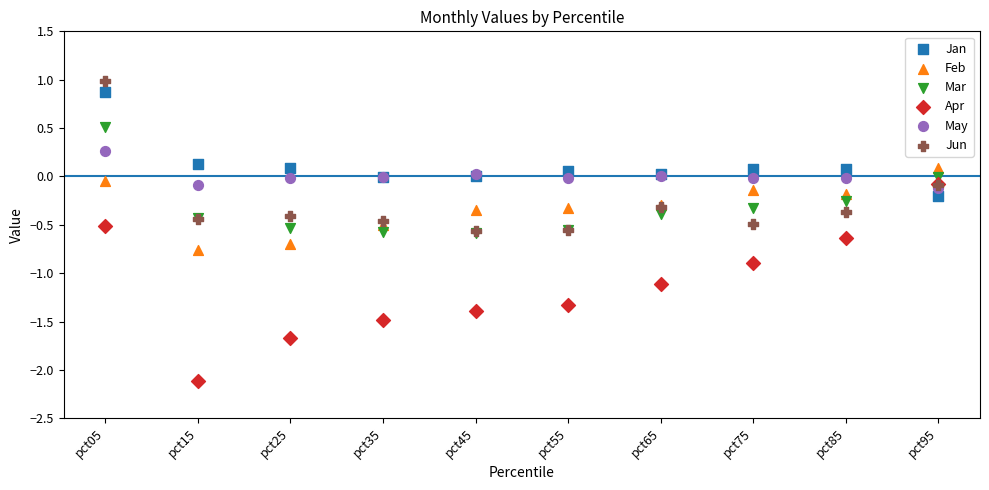

Which series contains the lowest Y value?

Apr